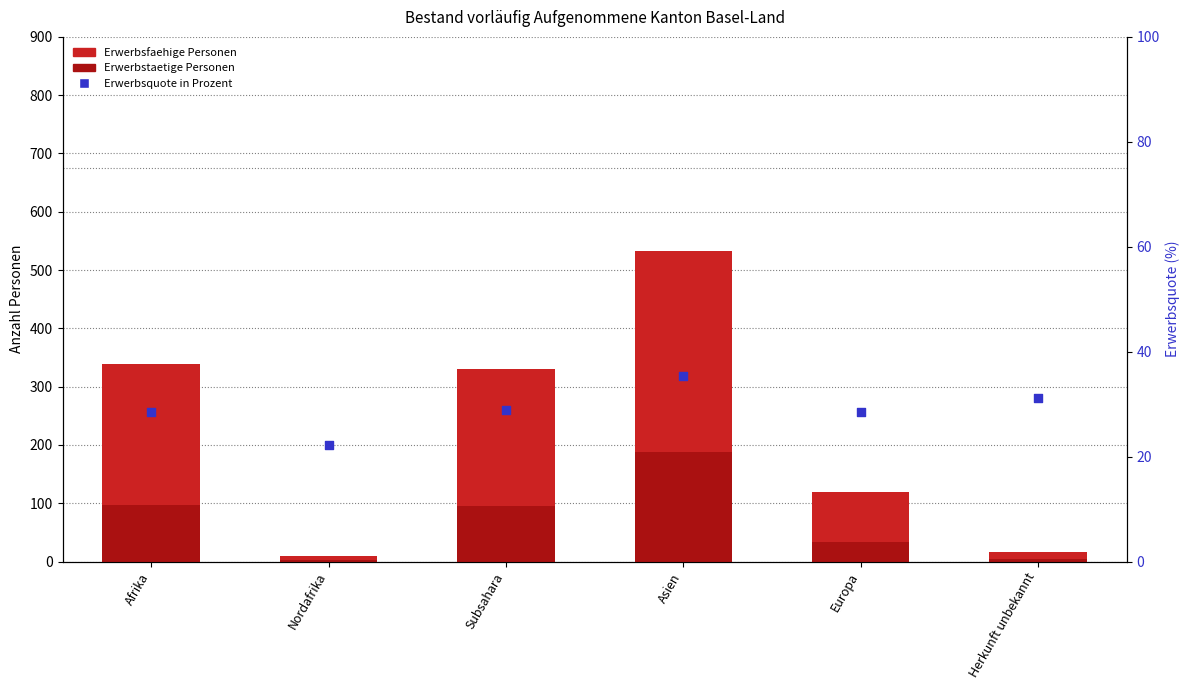

Is the value of Erwerbsfaehige Personen at Herkunft unbekannt greater than the value of Erwerbsquote in Prozent at Subsahara?

No